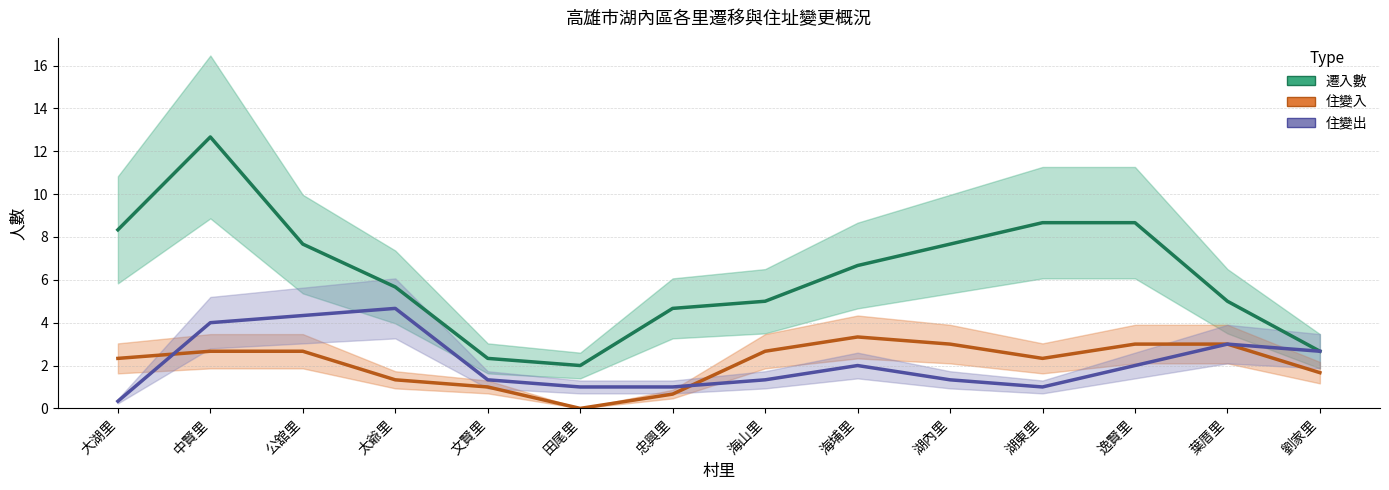

At which label does 遷入數 reach its minimum?

田尾里